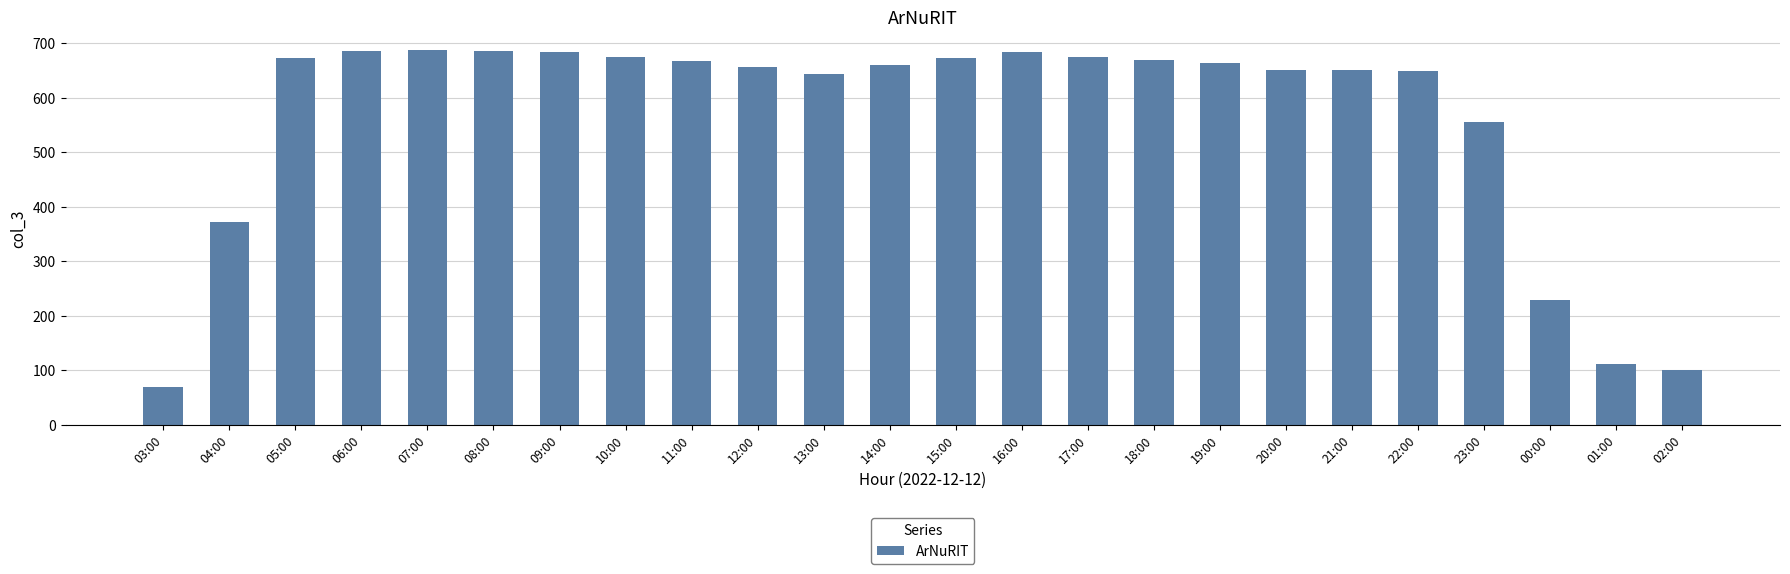

What is the label of the 22nd bar from the left?

00:00